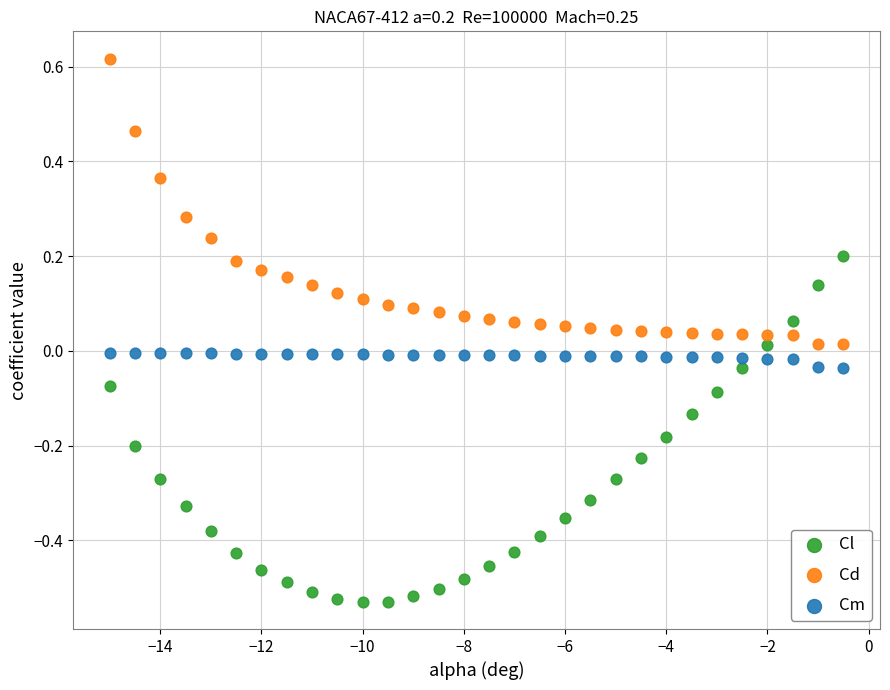

Which series has the largest Y range (max minus min)?

Cl